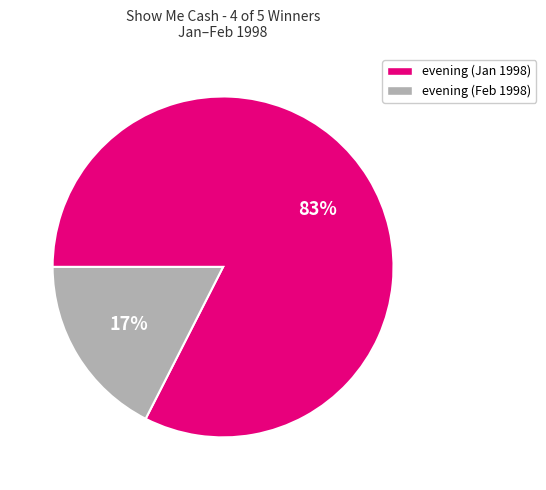

Is it true that evening (Feb 1998) is 29% of the pie?

False